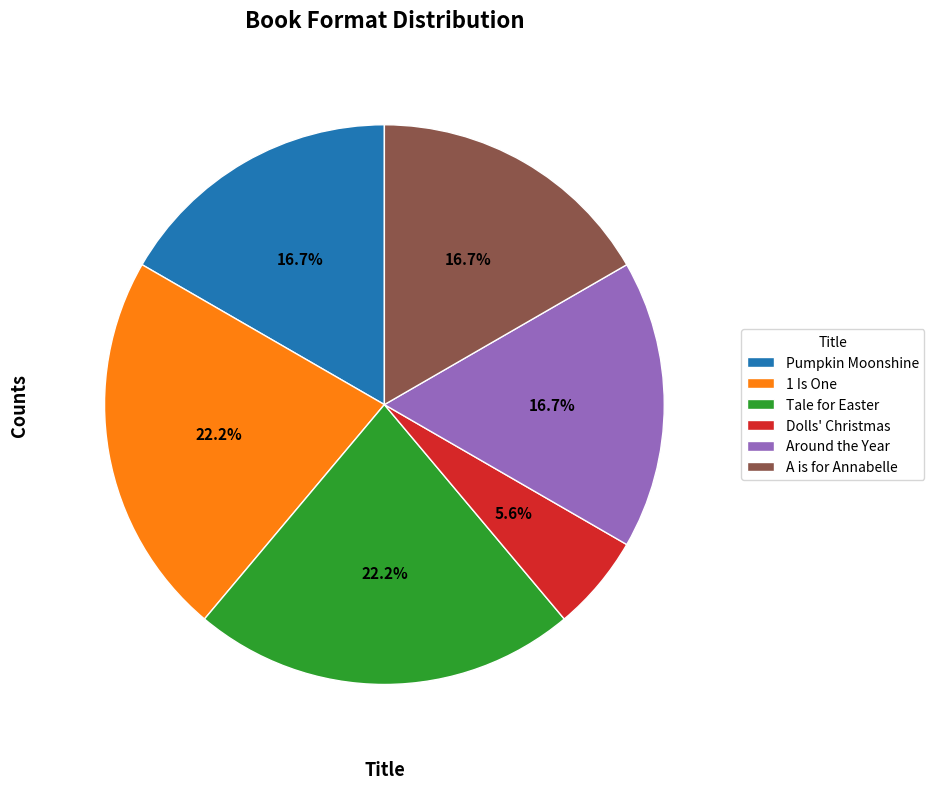

What percentage do A is for Annabelle and Tale for Easter together represent?

38.9%